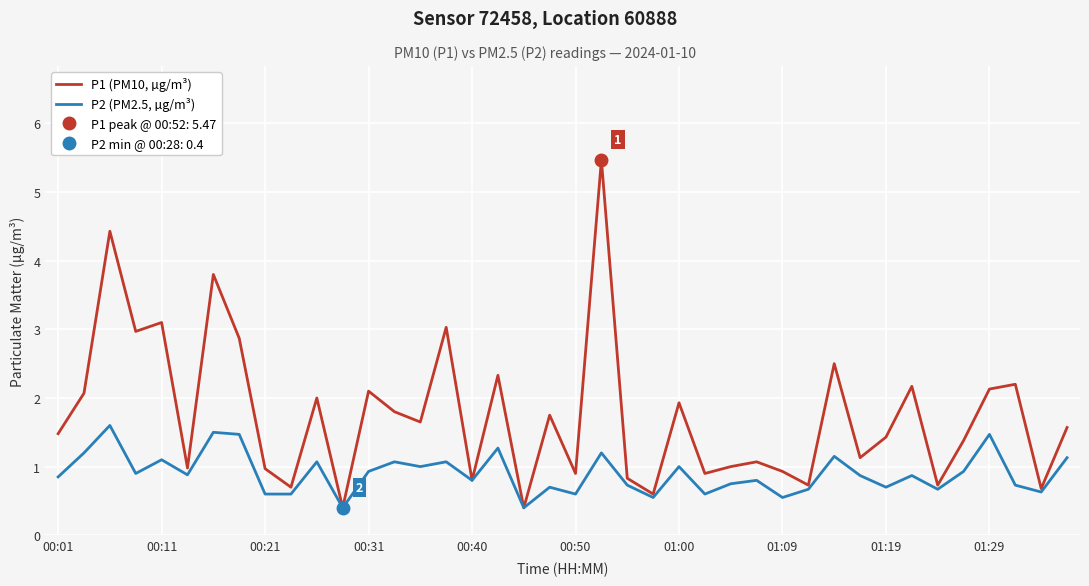

The value of P2 (PM2.5, µg/m³) at 00:01 is 0.8. True or false?

True